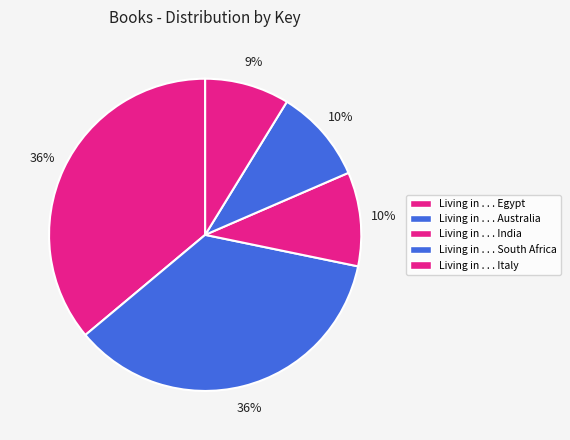

Approximately how many times larger is the value at Living in . . . Italy compared to Living in . . . South Africa?

0.9